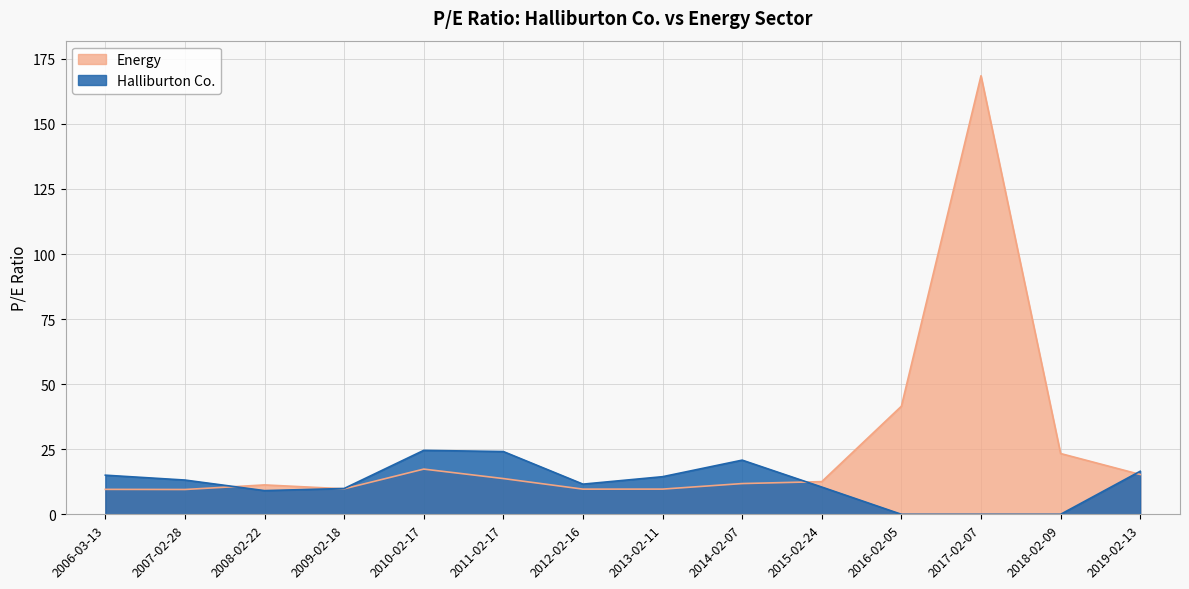

Reading left to right, what are all the values shown in this chart?

Halliburton Co.: 15.0	13.2	9.1	9.9	24.6	24.1	11.6	14.4	20.8	10.5	0.0	0.0	0.0	16.5
Energy: 9.6	9.5	11.3	9.8	17.4	13.7	9.7	9.7	11.8	12.6	41.5	168.5	23.4	15.3